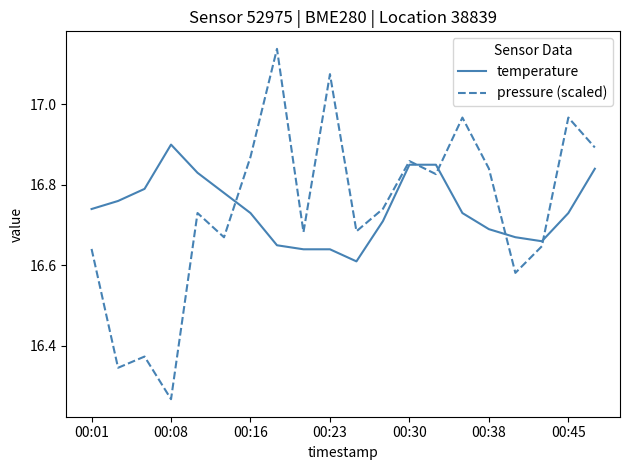

Which series has the widest spread of values?

pressure (scaled)